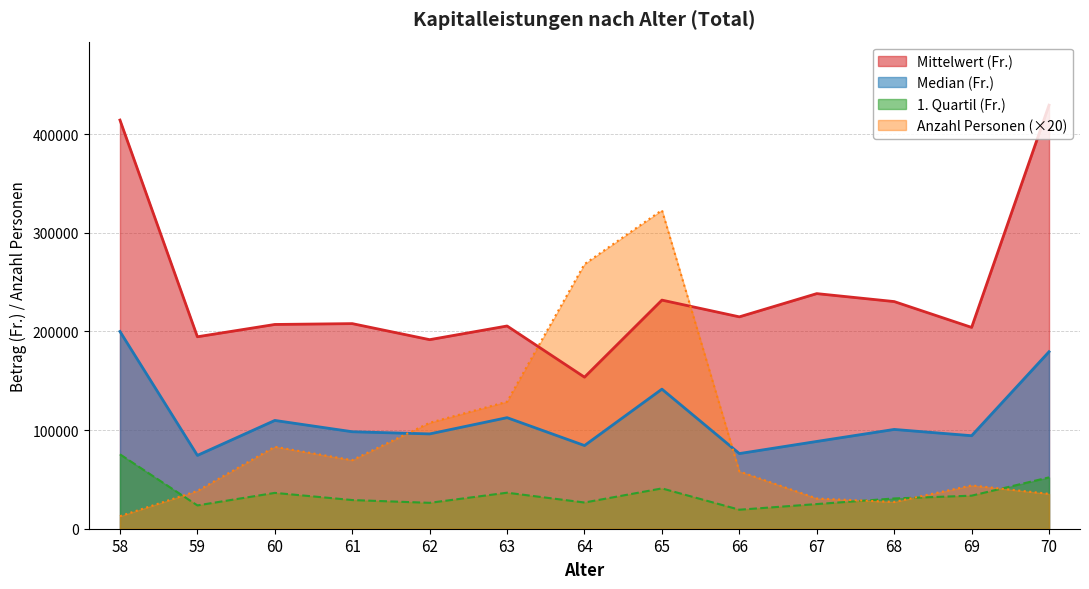

Which series has the largest range (max minus min)?

Anzahl Personen (×20)